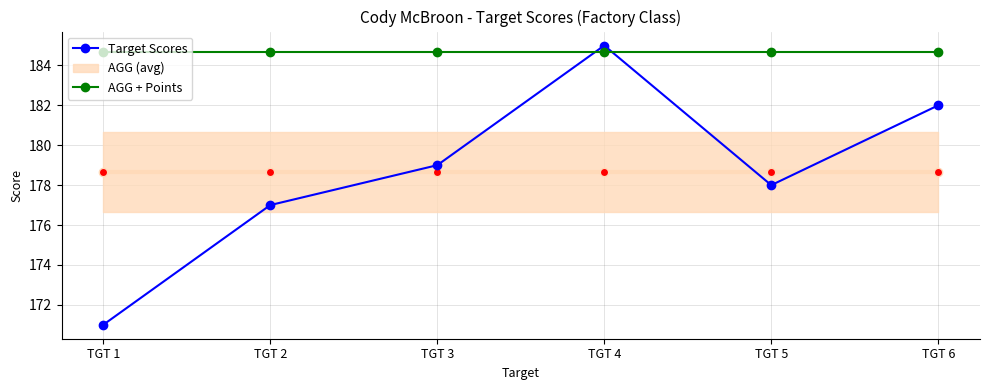

What is the average value of the AGG + Points series?

184.7